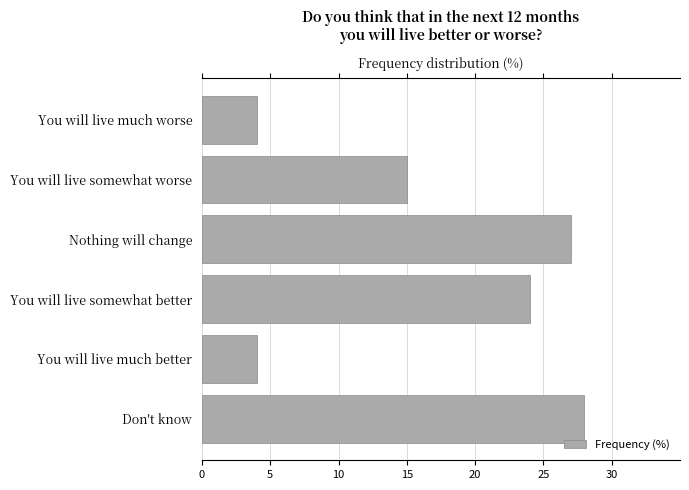

At which label is the value closest to 16?

You will live somewhat worse